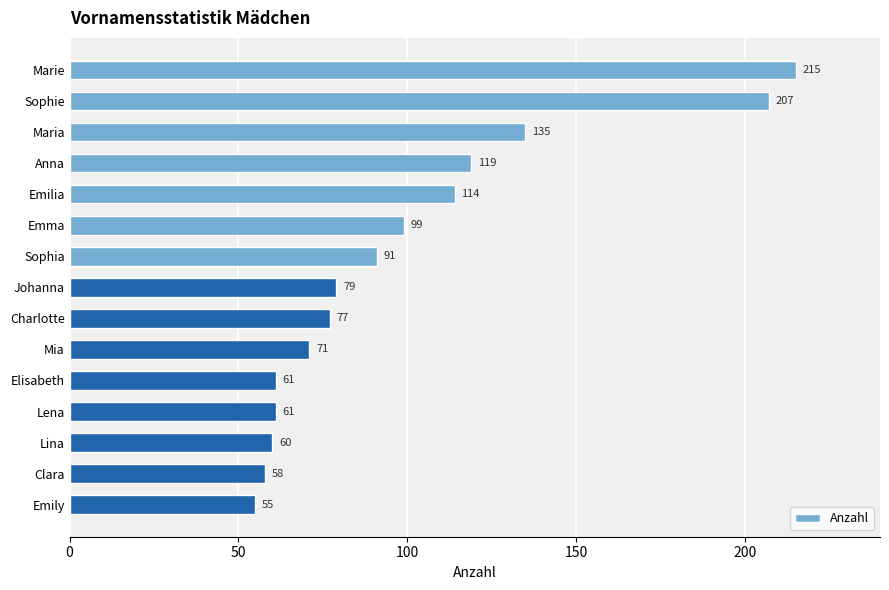

Reading top to bottom, transcribe all the data shown in this chart.

Marie=215	Sophie=207	Maria=135	Anna=119	Emilia=114	Emma=99	Sophia=91	Johanna=79	Charlotte=77	Mia=71	Elisabeth=61	Lena=61	Lina=60	Clara=58	Emily=55